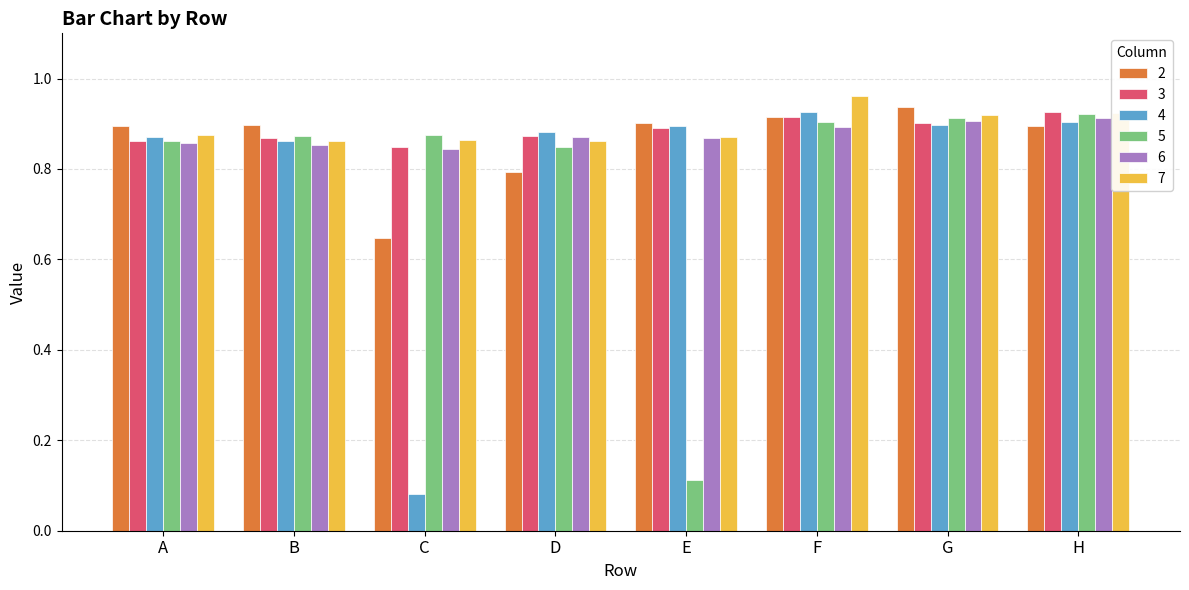

What is the difference between the 2 values at E and C?

0.3